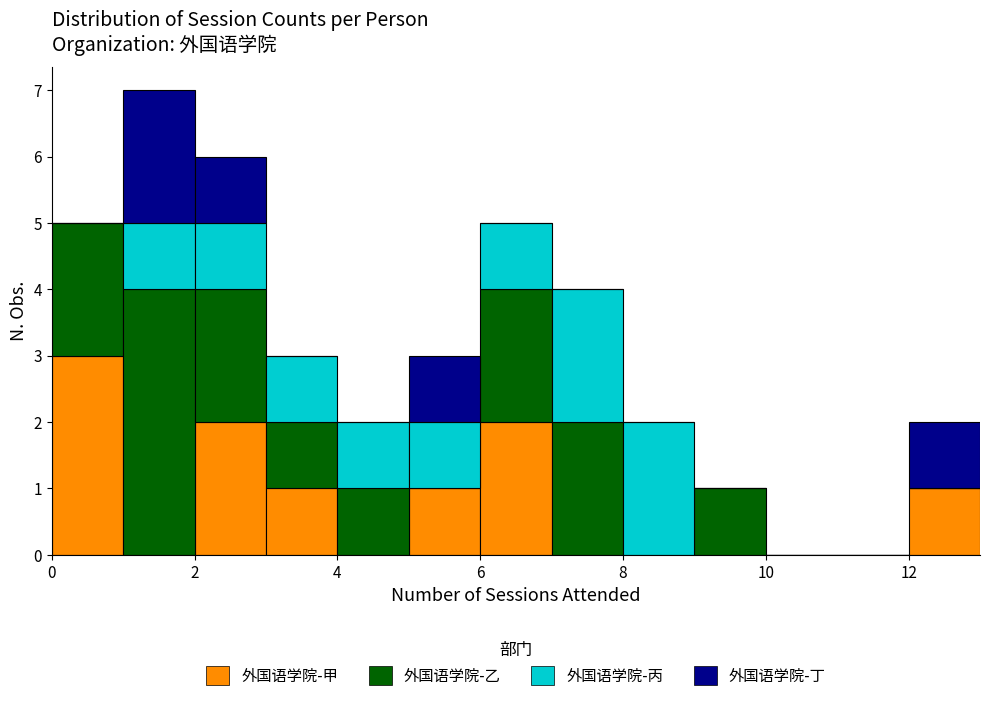

Reading left to right, transcribe this chart: for each stacked bar, give the range it covers on the x-axis and its total height. The values are not printed on the chart, so give them approximately, as read against the axis.

0 to 1: 5
1 to 2: 7
2 to 3: 6
3 to 4: 3
4 to 5: 2
5 to 6: 3
6 to 7: 5
7 to 8: 4
8 to 9: 2
9 to 10: 1
10 to 11: 0
11 to 12: 0
12 to 13: 2